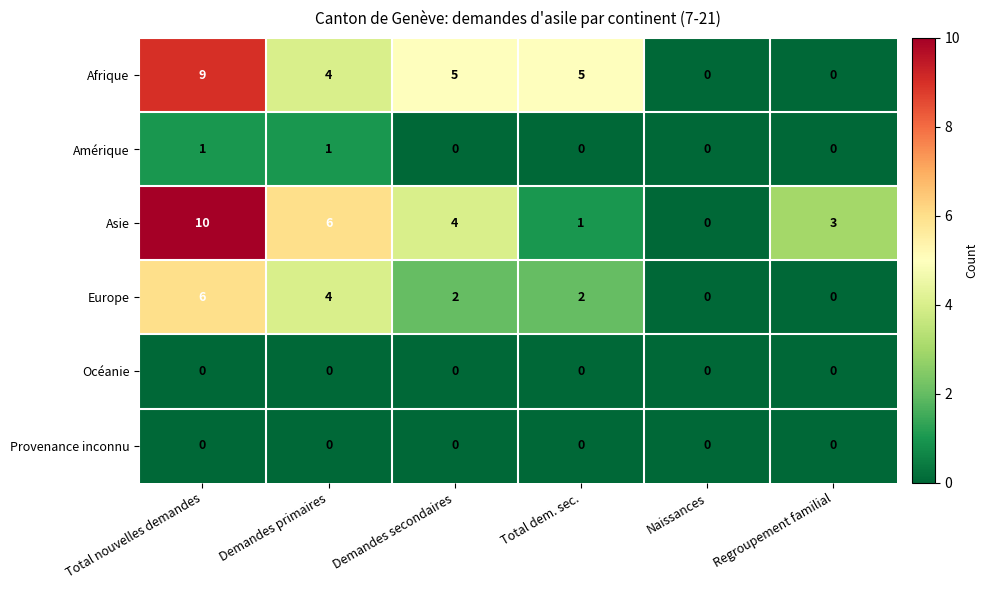

The Asie series shows 5 at Naissances. True or false?

False